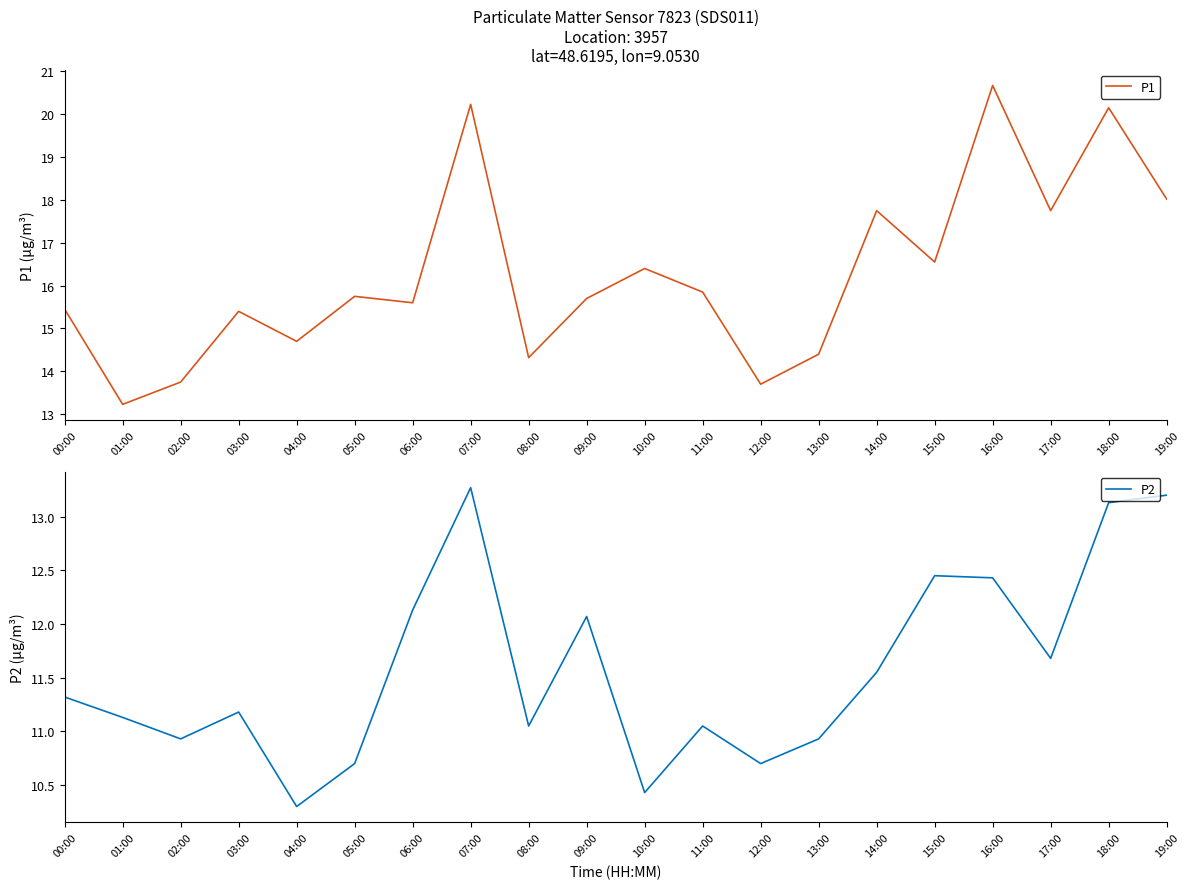

How many values in the P2 series are below 11?

6